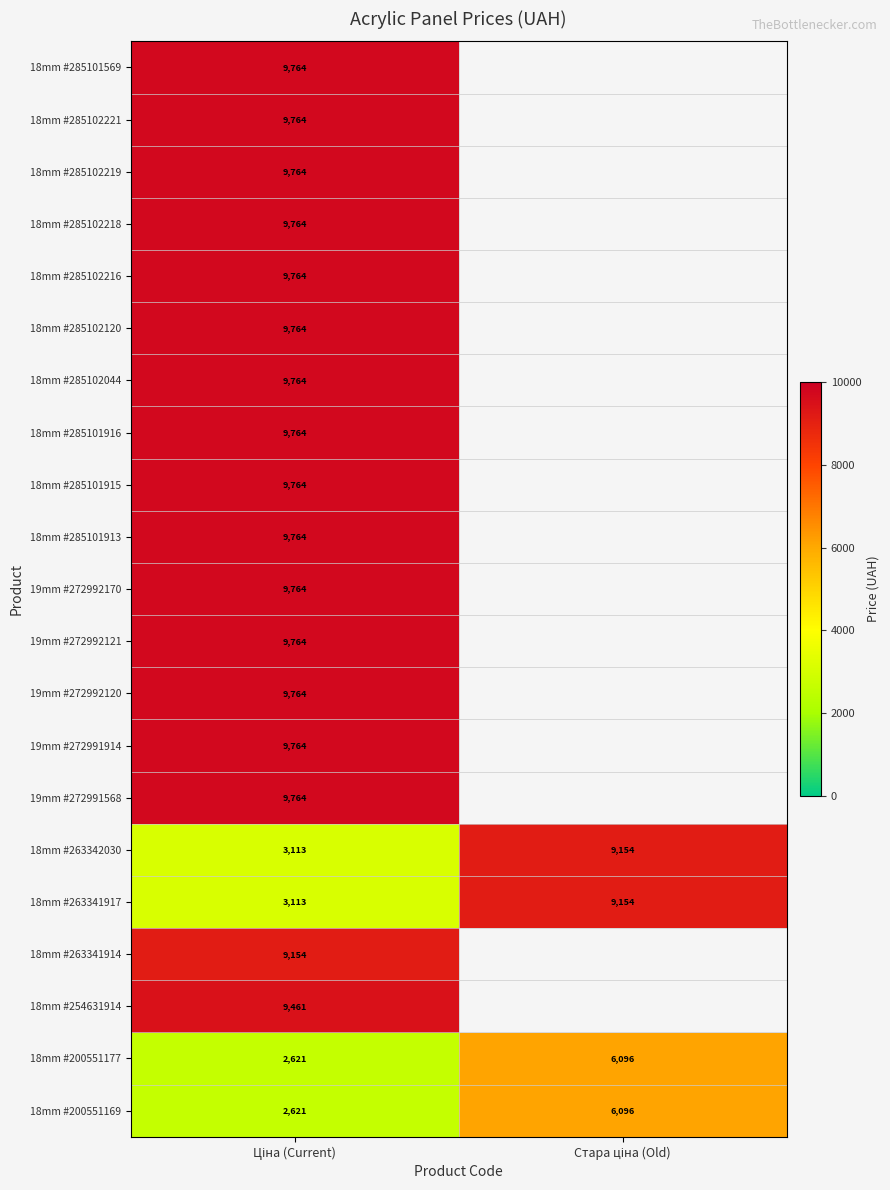

Is it true that 18mm #285102221 equals 13386.8 at Ціна (Current)?

False